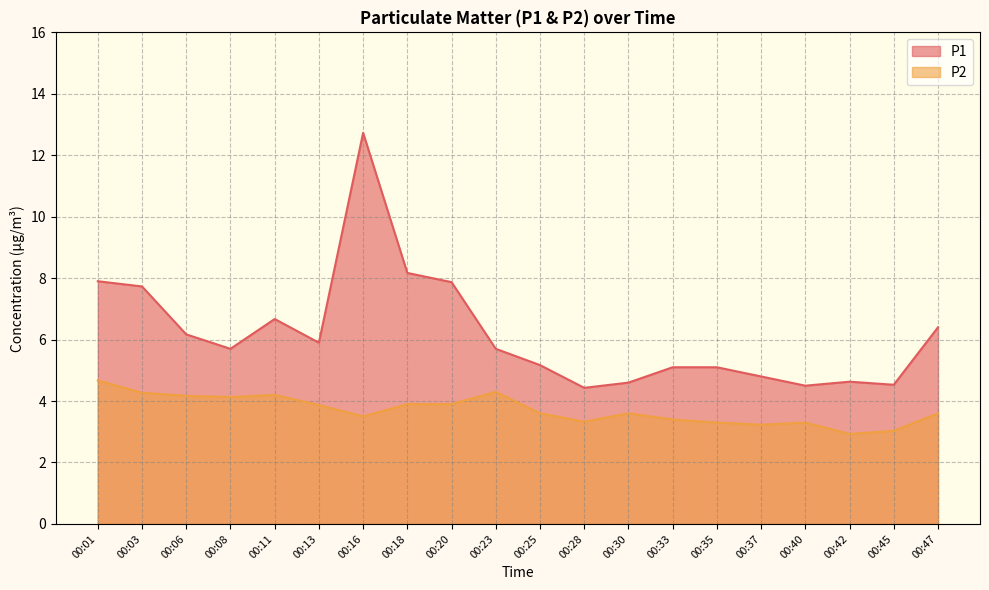

What is the value of the P2 point at the 5th from the left?

4.2